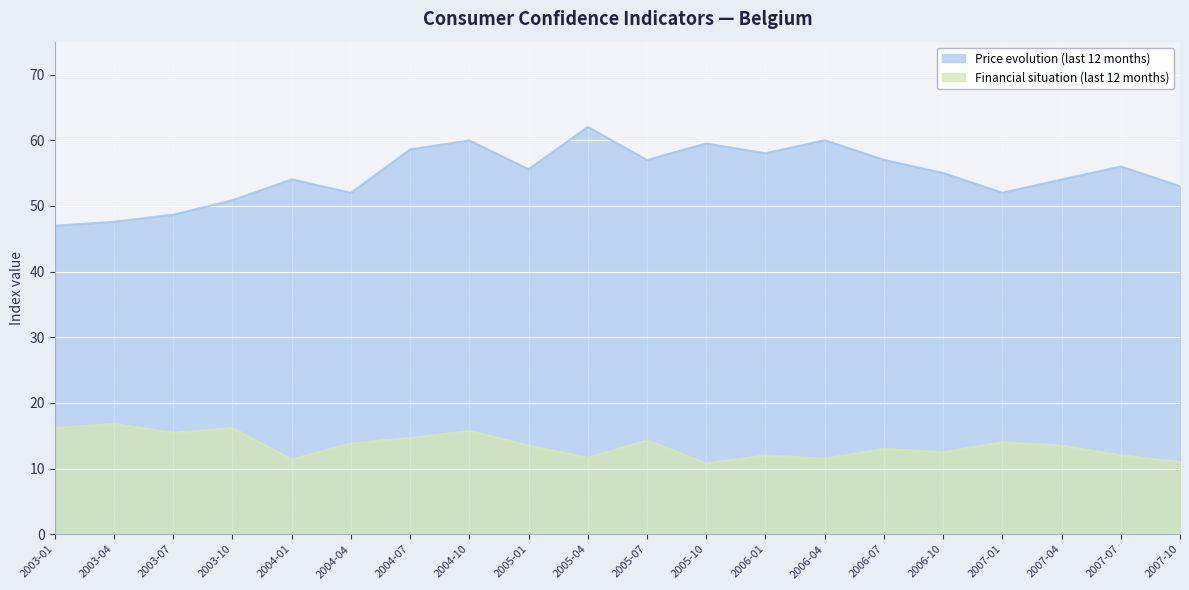

What is the difference between the highest and lowest values at 2007-10?

42.0